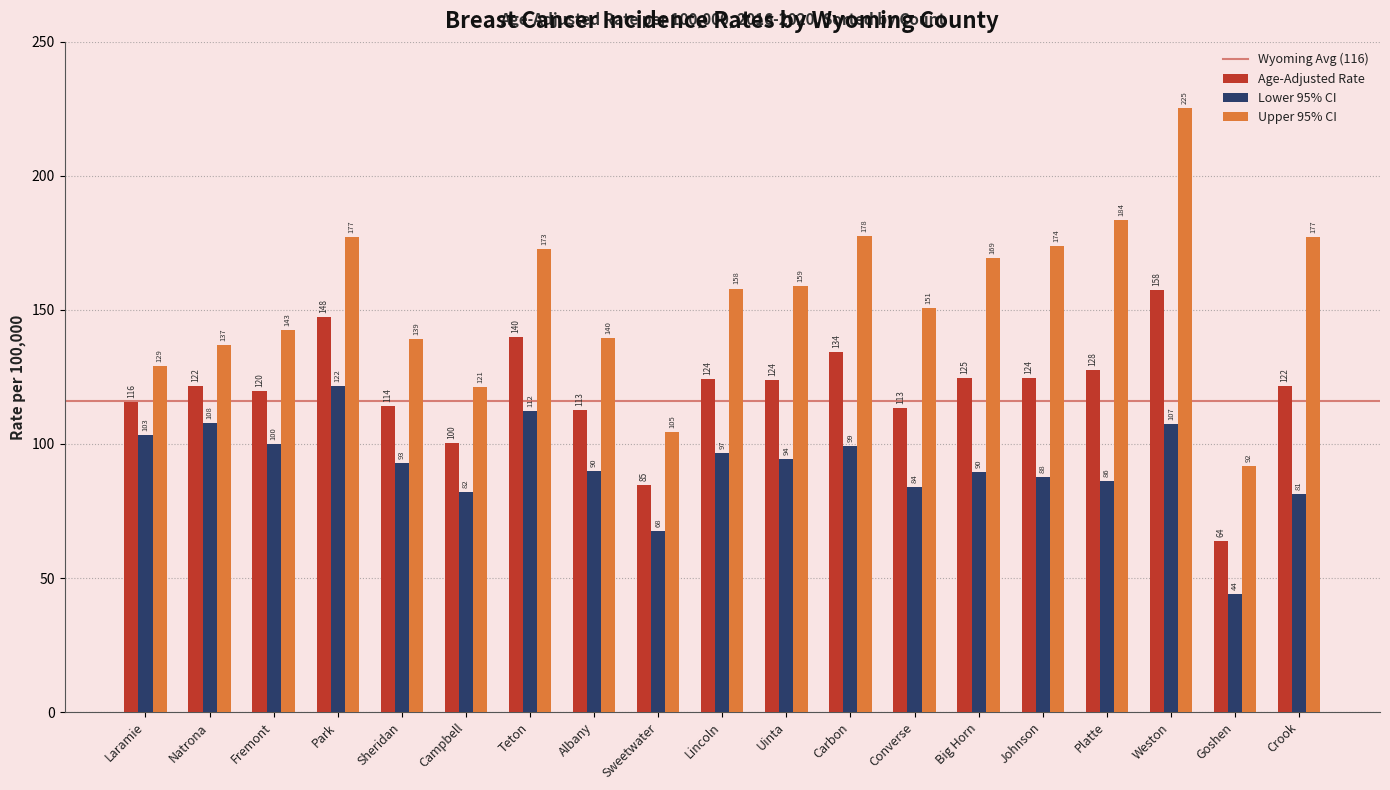

At which category is the sum across all series the highest?

Weston